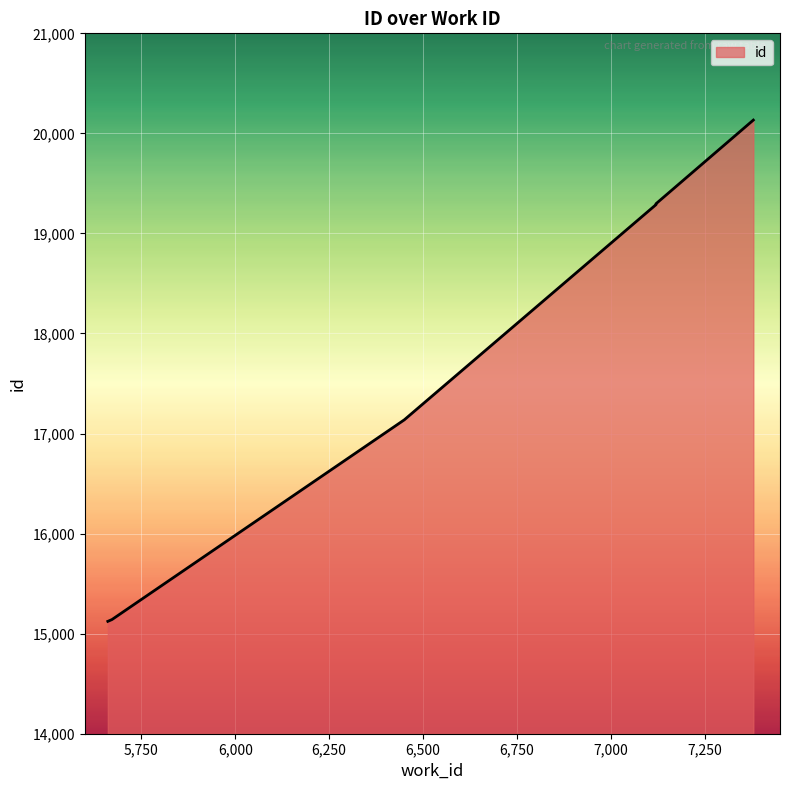

What is the maximum value shown in the chart?

20133